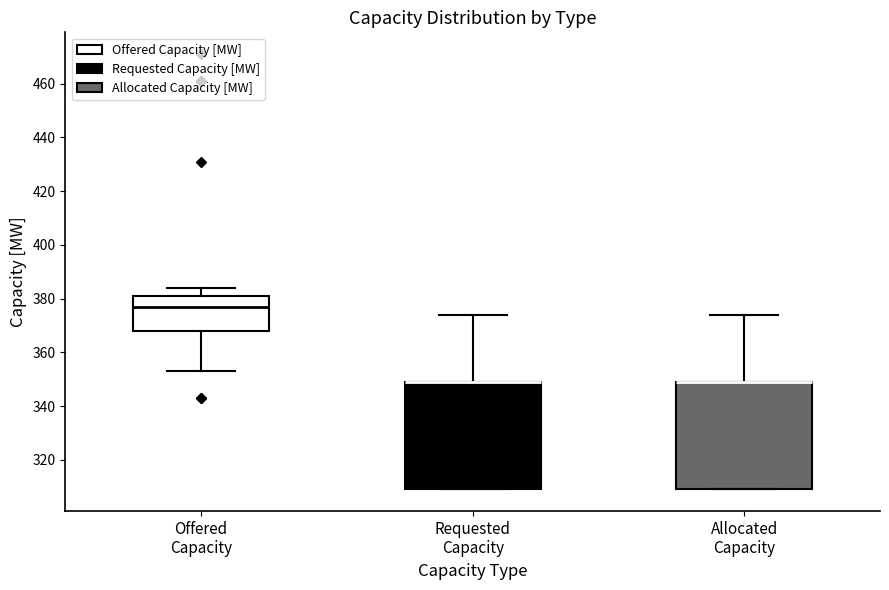

Where is the lower edge of the box for Requested Capacity on the y-axis? The values are not printed on the chart, so give them approximately, as read against the axis.

310